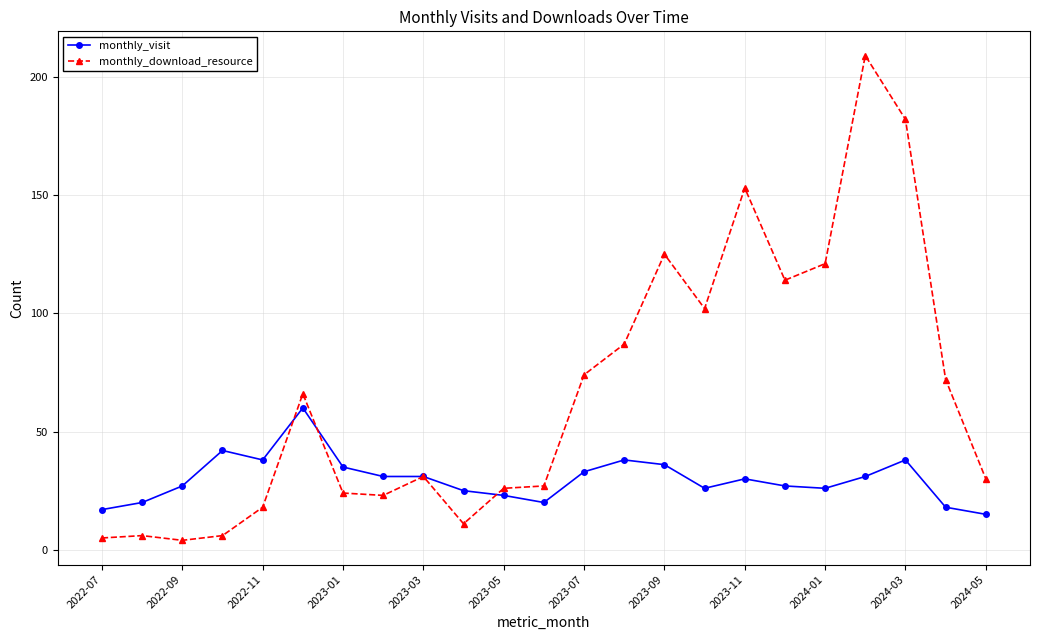

What is the maximum value shown in the chart?

209